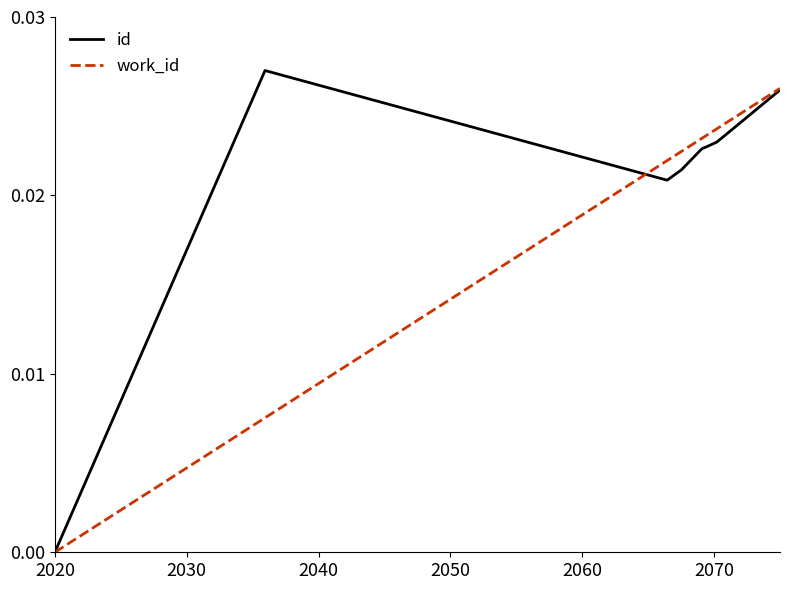

Which series has the largest total across all categories?

id